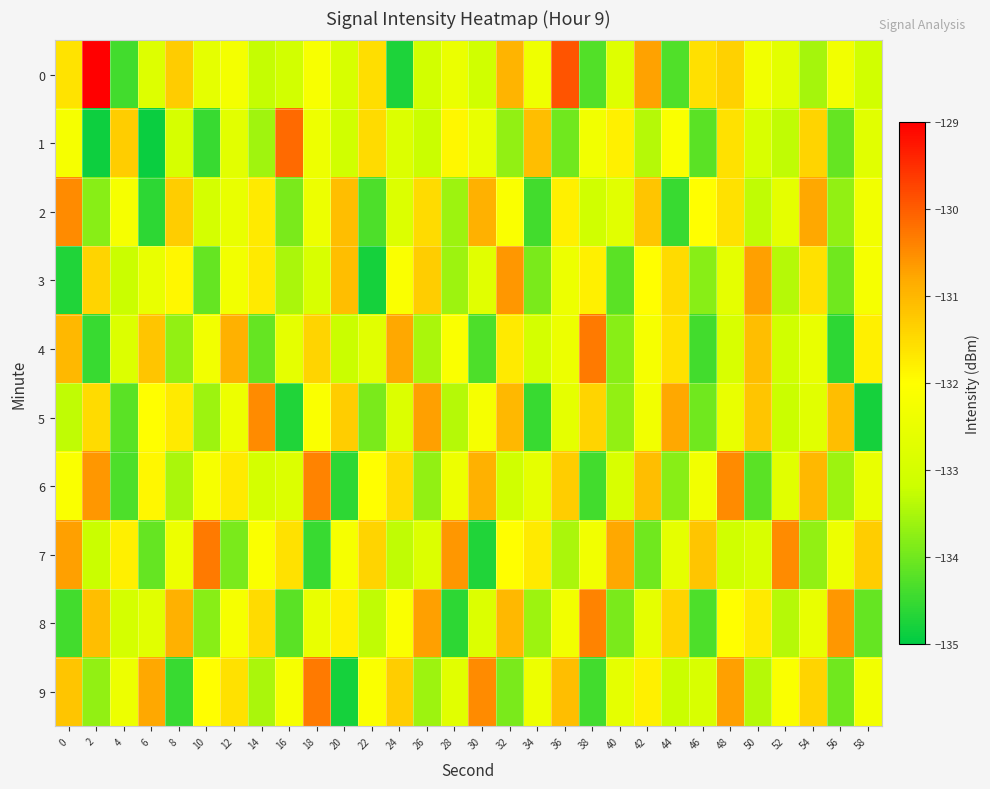

How many data points does each series have?

30